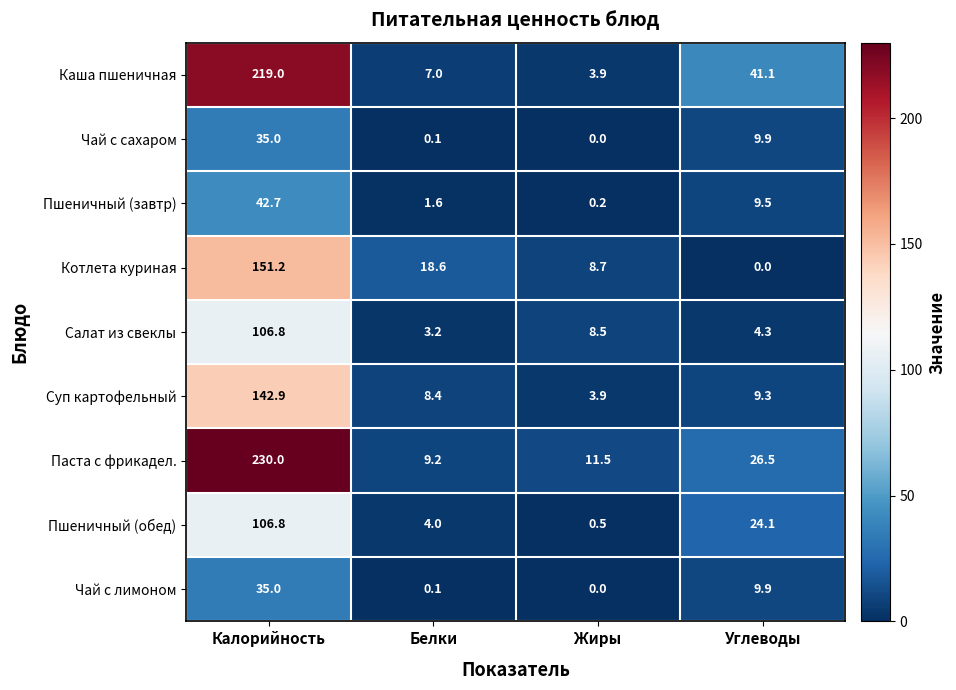

The Пшеничный (обед) series shows 4.0 at Белки. True or false?

True